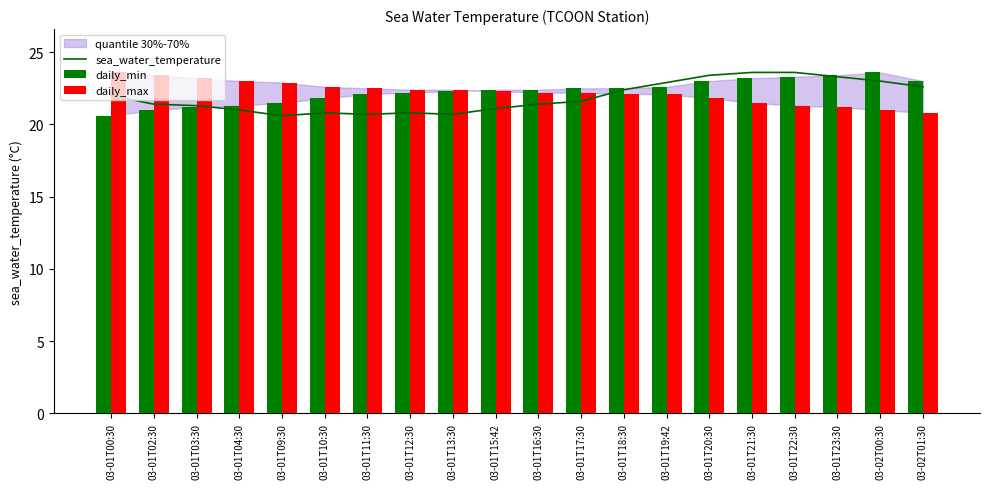

Does the chart contain stacked bars?

No